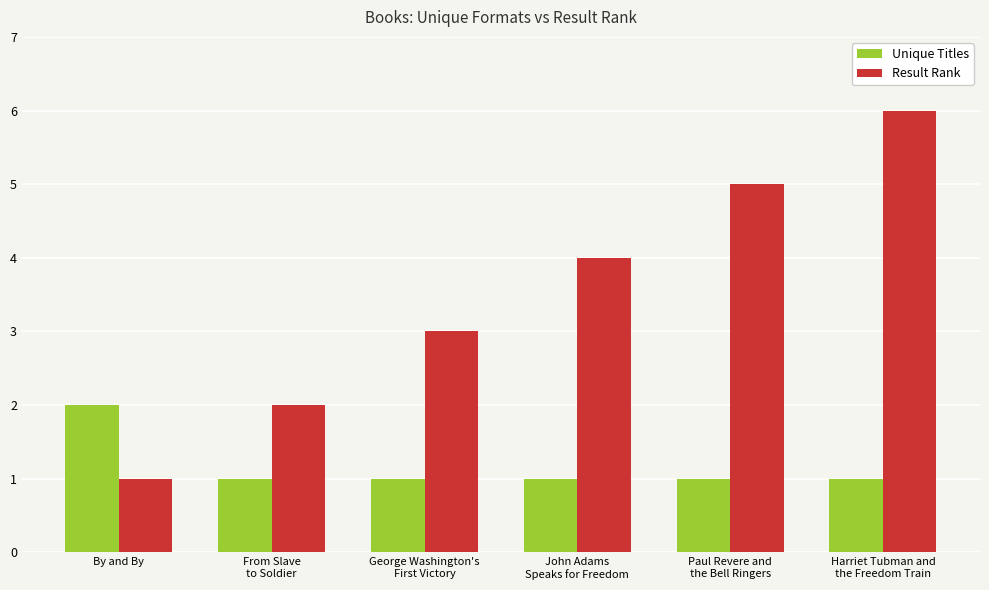

What is the difference between the maximum and minimum values in the Unique Titles series?

1